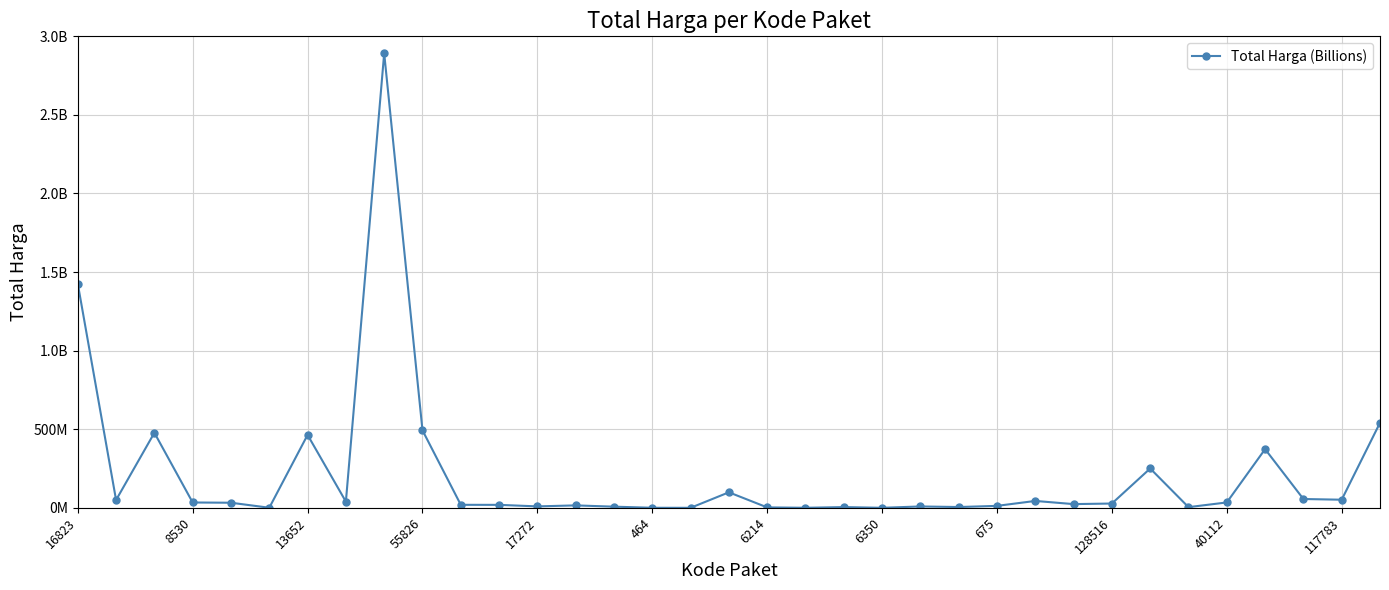

What is the minimum value shown in the chart?

78000